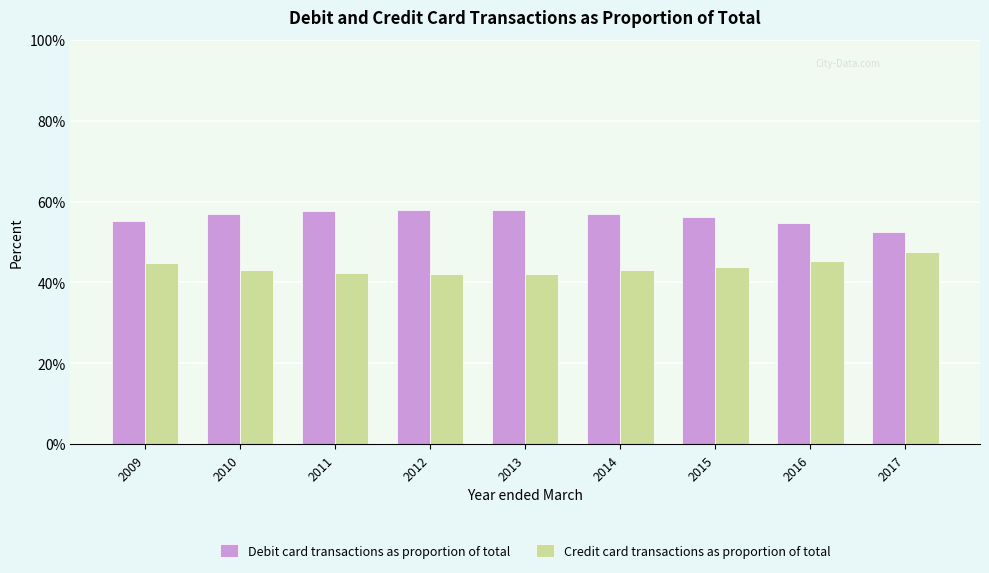

What are all the series names shown in the legend?

Debit card transactions as proportion of total, Credit card transactions as proportion of total